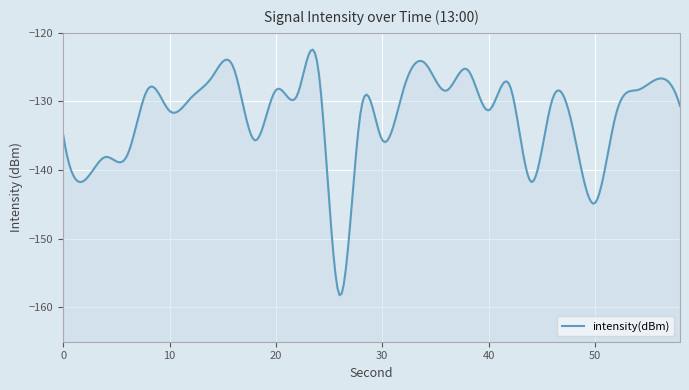

Rank the categories by value from highest to lowest.

34, 16, 38, 24, 14, 56, 42, 8, 32, 54, 20, 36, 22, 12, 46, 58, 28, 40, 10, 52, 48, 0, 30, 18, 6, 4, 2, 44, 50, 26